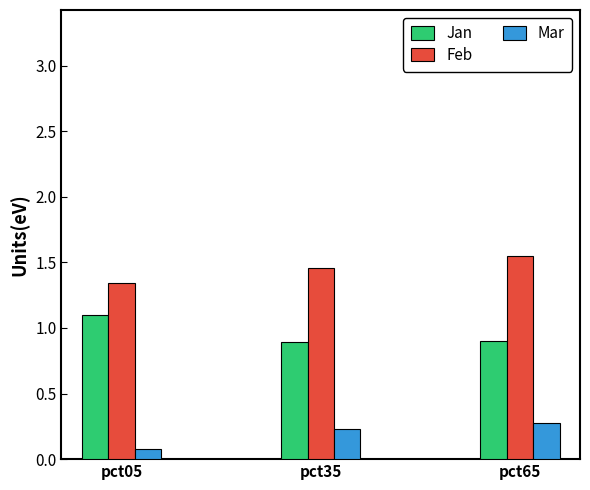

Which series has the largest total across all categories?

Feb